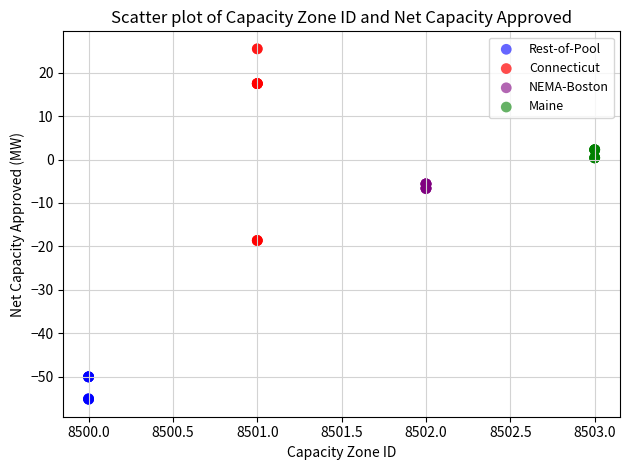

Which series reaches the minimum Y coordinate?

Rest-of-Pool